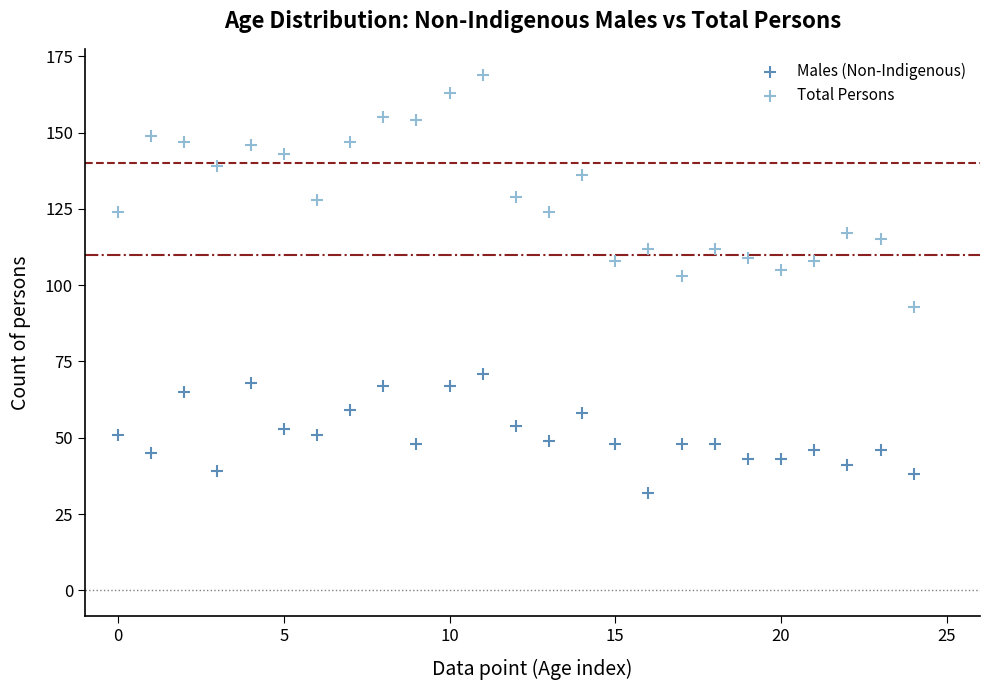

Which series reaches the minimum Y coordinate?

Males (Non-Indigenous)